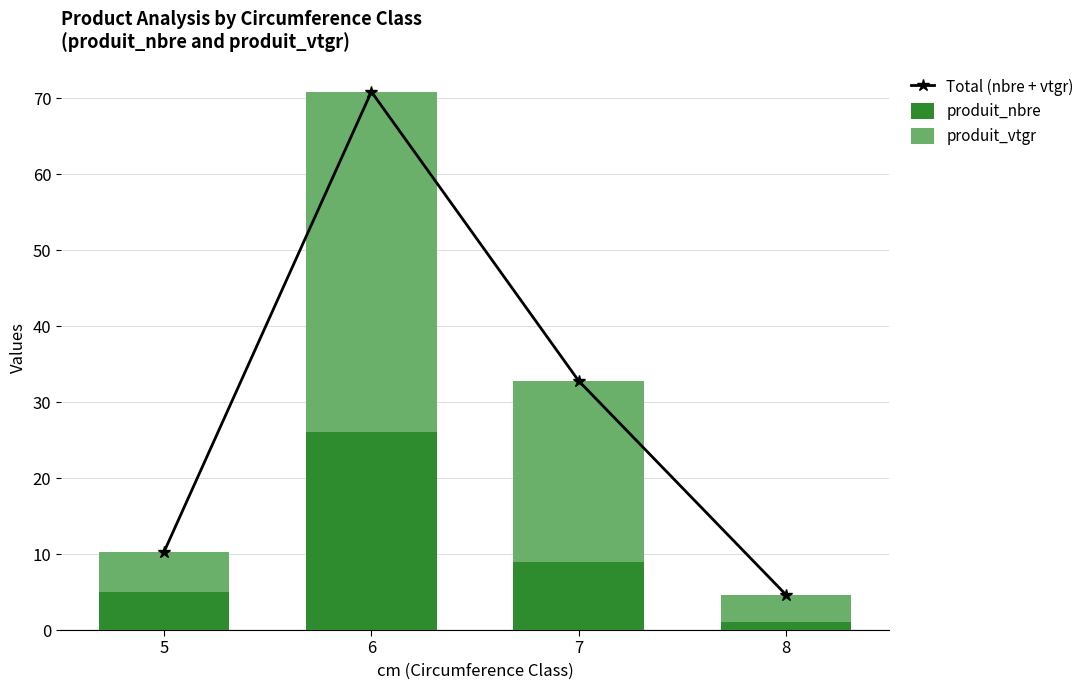

Reading left to right, extract all data points from this chart.

Total (nbre + vtgr): 10.3	70.9	32.8	4.6
produit_nbre: 5.0	26.0	9.0	1.0
produit_vtgr: 5.3	44.9	23.8	3.6